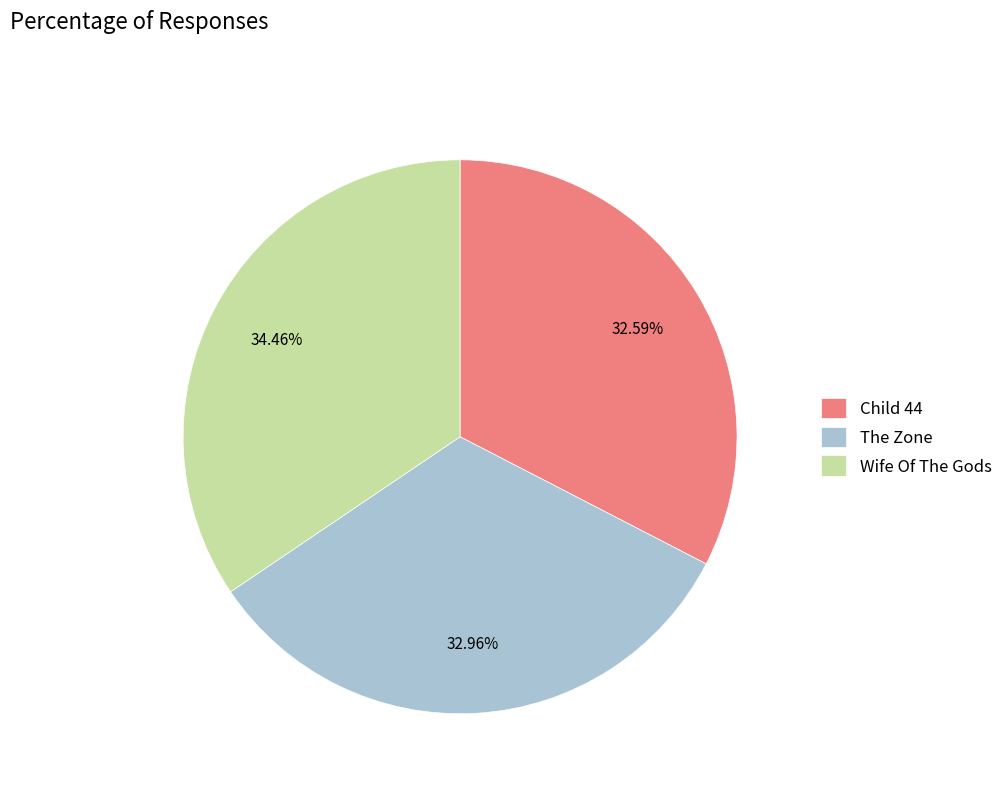

Which category has the biggest portion of the pie?

Wife Of The Gods